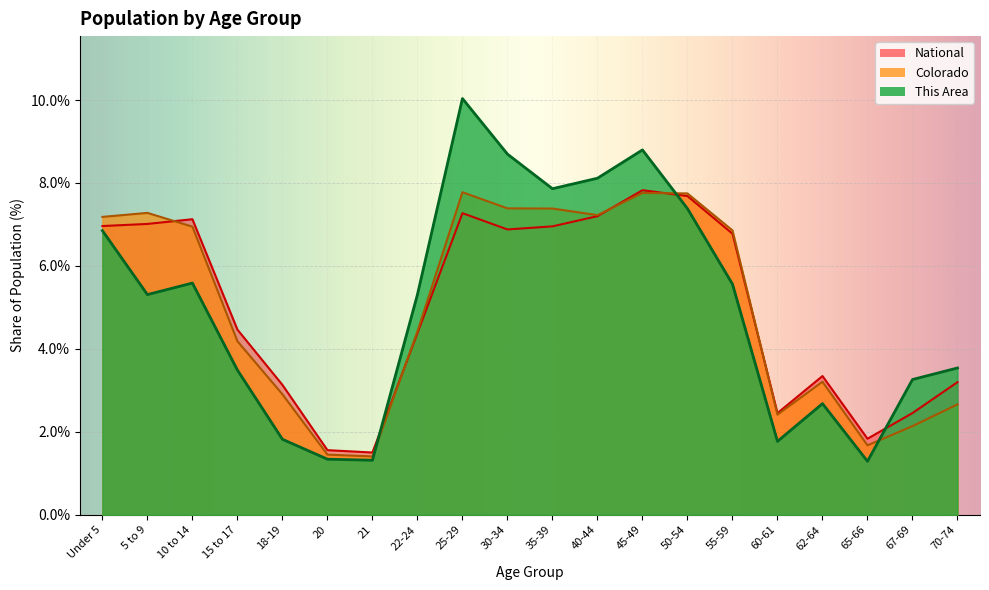

What is the maximum value shown in the chart?

10.0